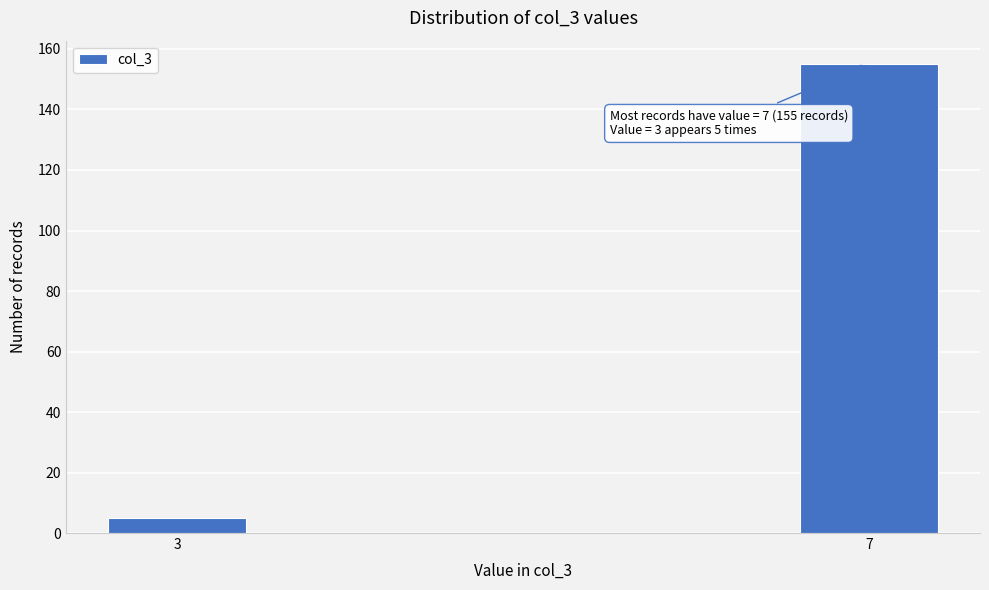

Reading right to left, transcribe all the data shown in this chart.

7=155	3=5